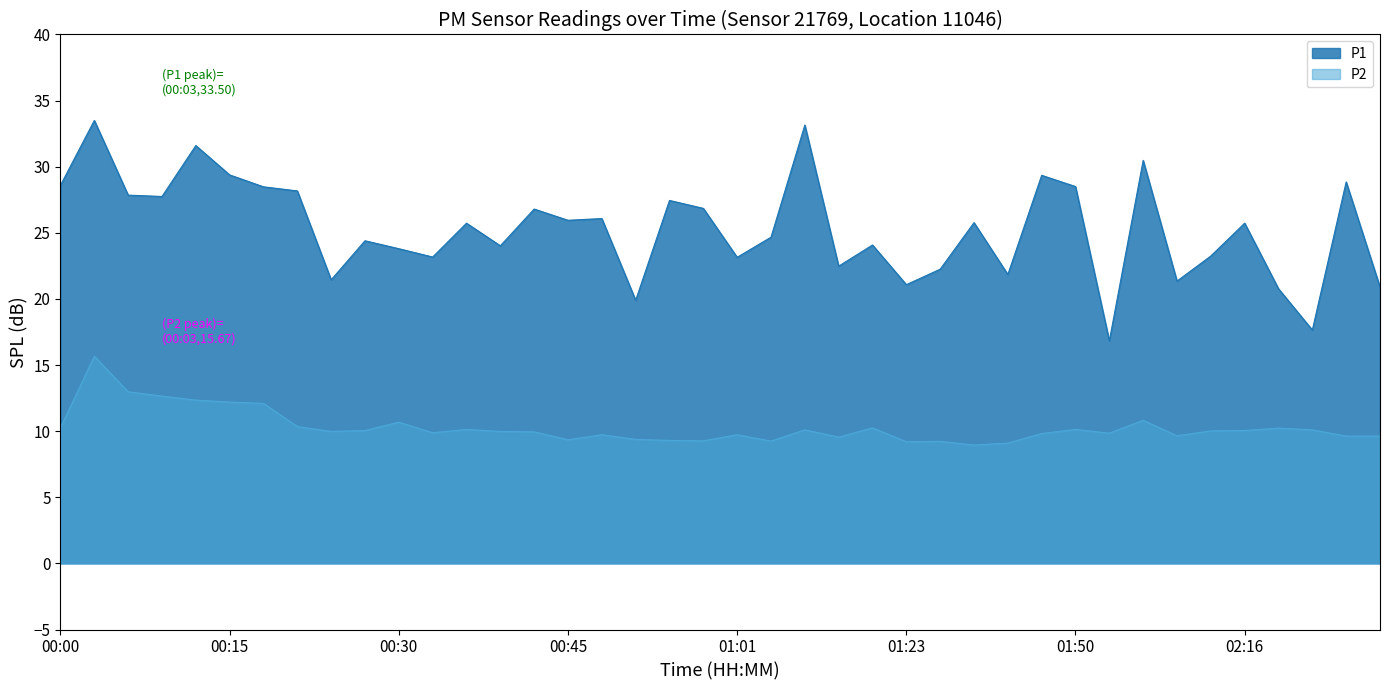

What is the sum of all P2 values?

411.5